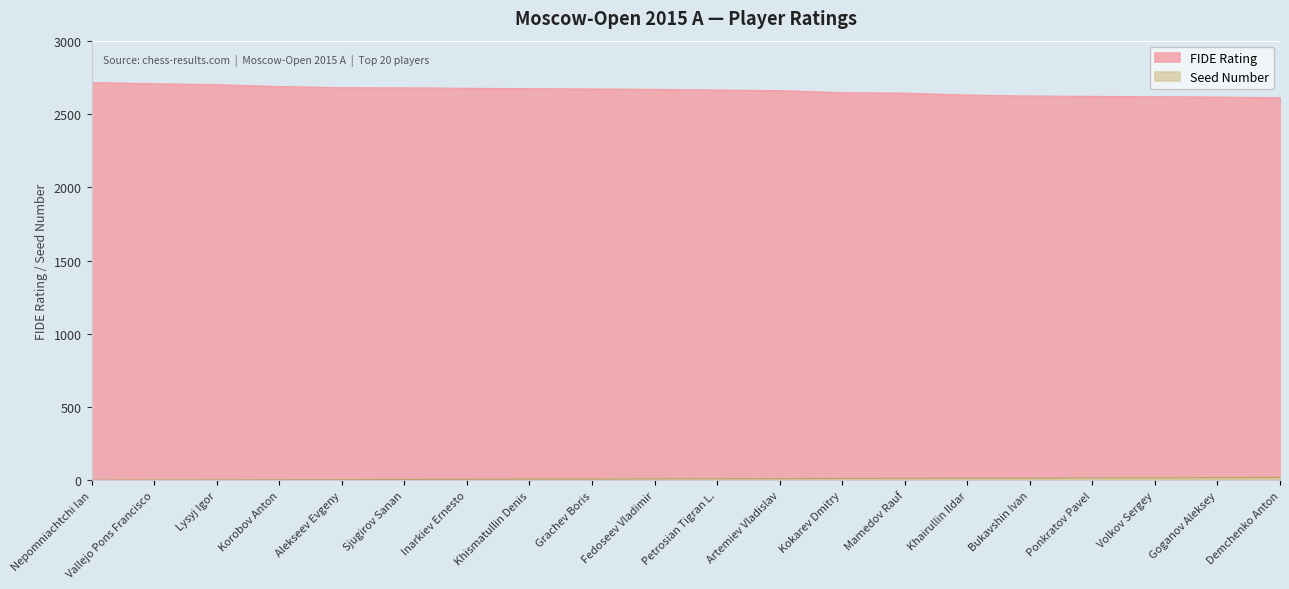

True or false: FIDE Rating has more than 1 points higher than both neighbors.

False